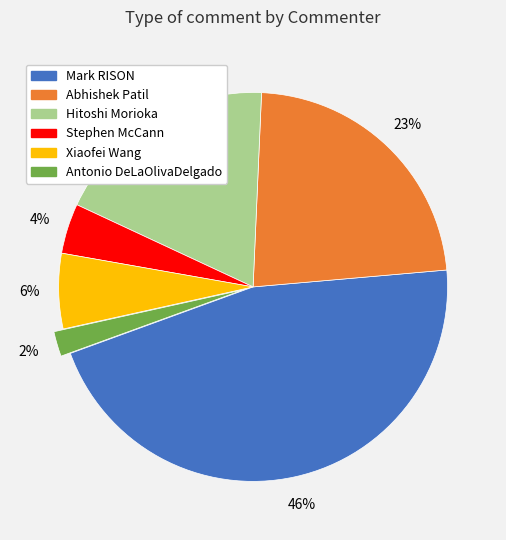

How many slices are in this pie chart?

6